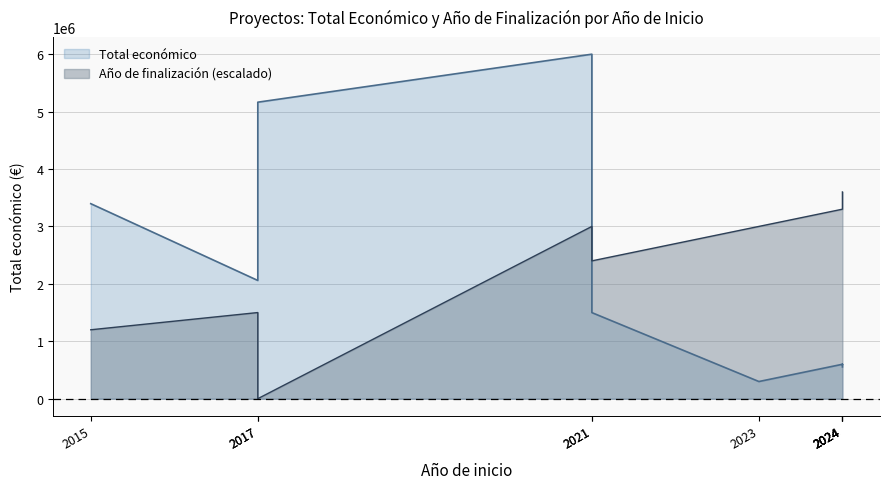

Which category has the lowest value across all series?

2023